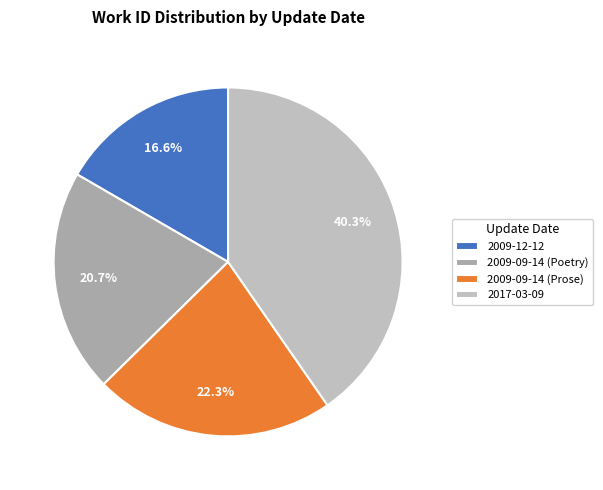

Is it true that 2009-09-14 (Prose) is 22% of the pie?

True